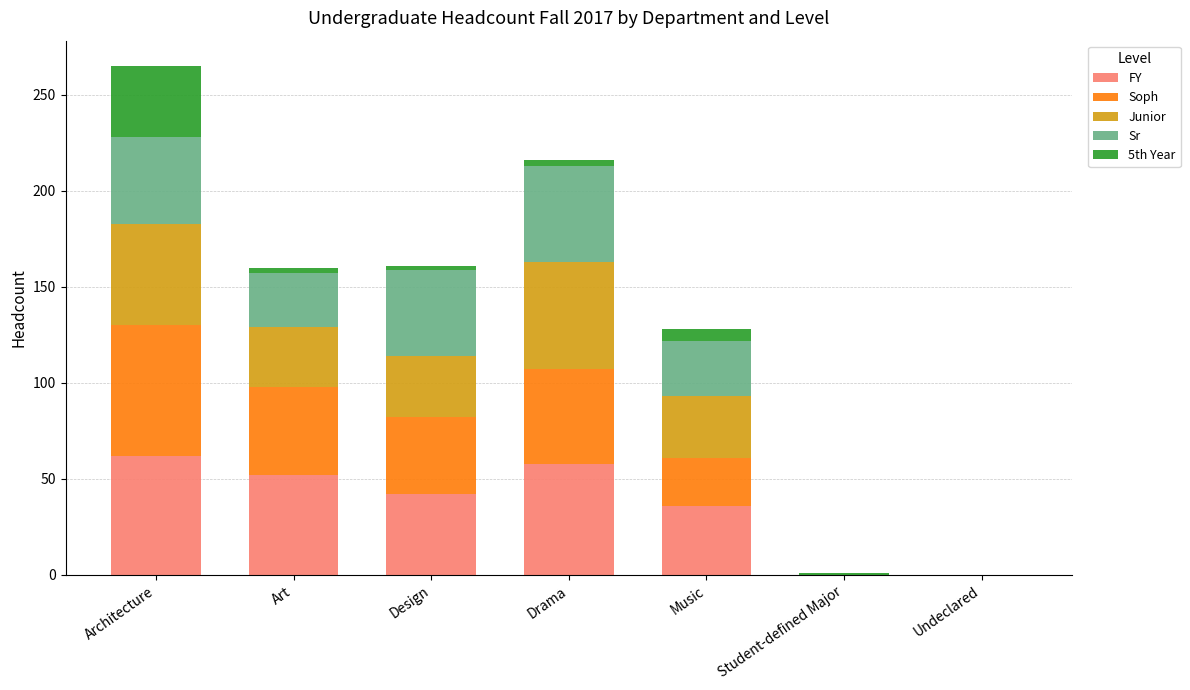

Is it true that FY equals 29 at Architecture?

False